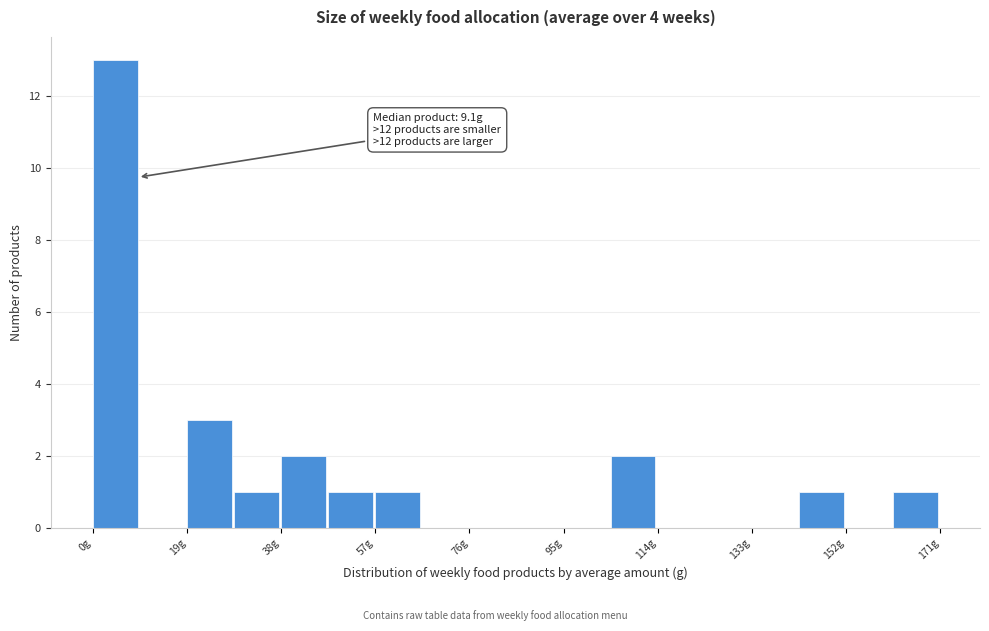

Which range on the x-axis has the tallest bar?

0 to 10